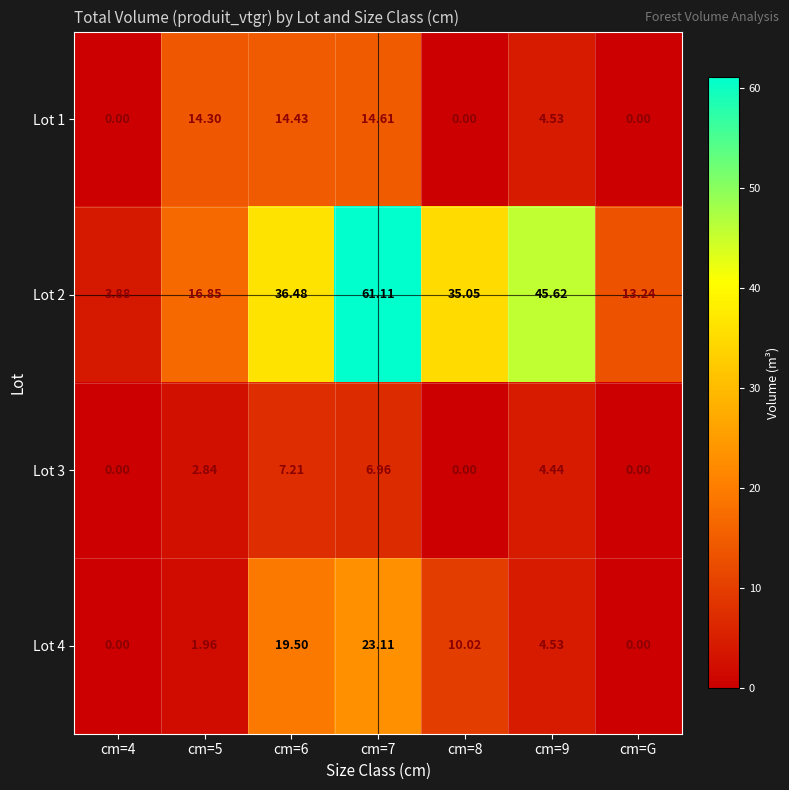

Is the value of Lot 3 at cm=7 greater than the value of Lot 4 at cm=4?

Yes